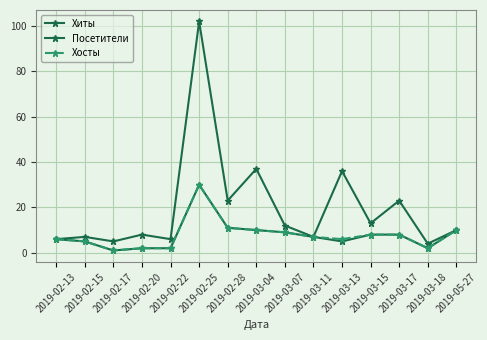

List the series in order of their peak value, highest first.

Хиты, Посетители, Хосты